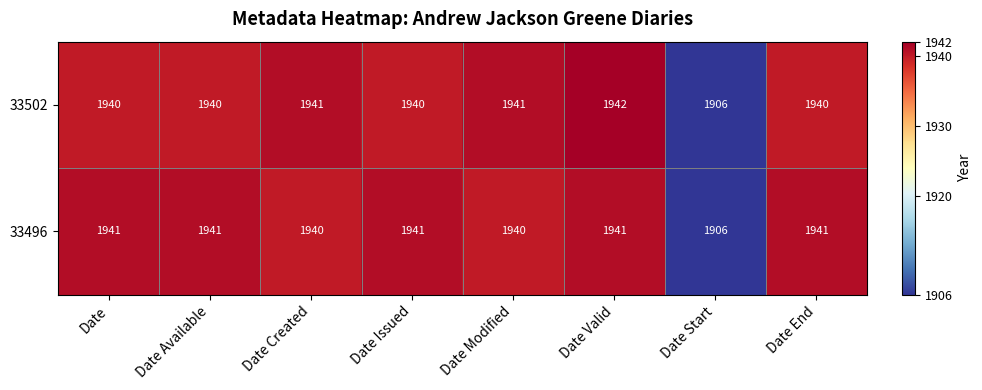

What is the lowest value of the 33496 series?

1906